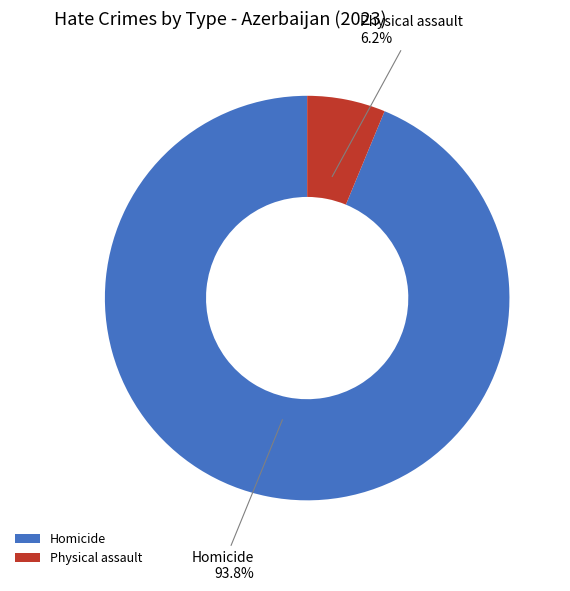

To the nearest percent, what is the combined percentage of Physical assault and Homicide?

100%